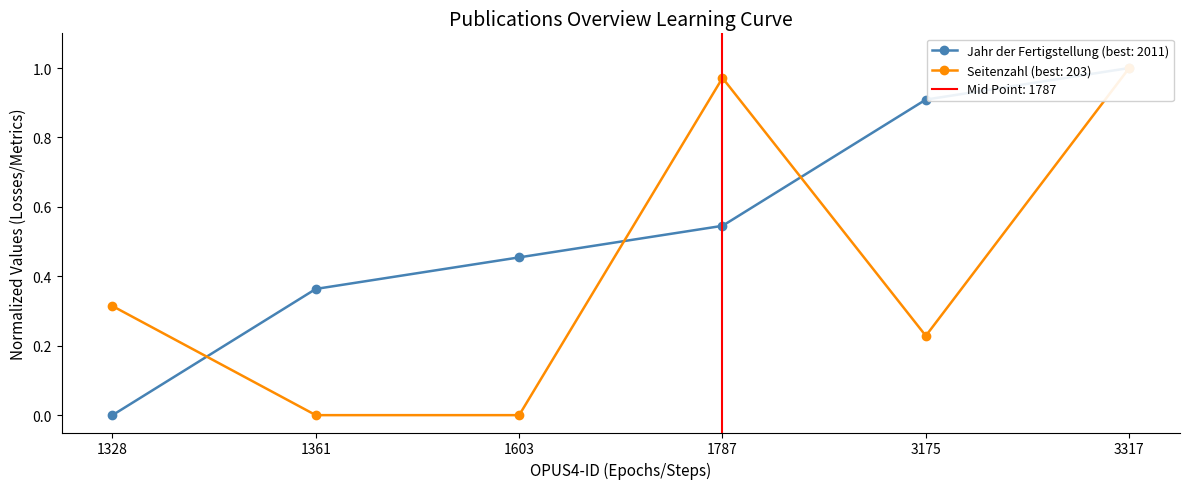

What is the total value across all series at 3175?

1.1